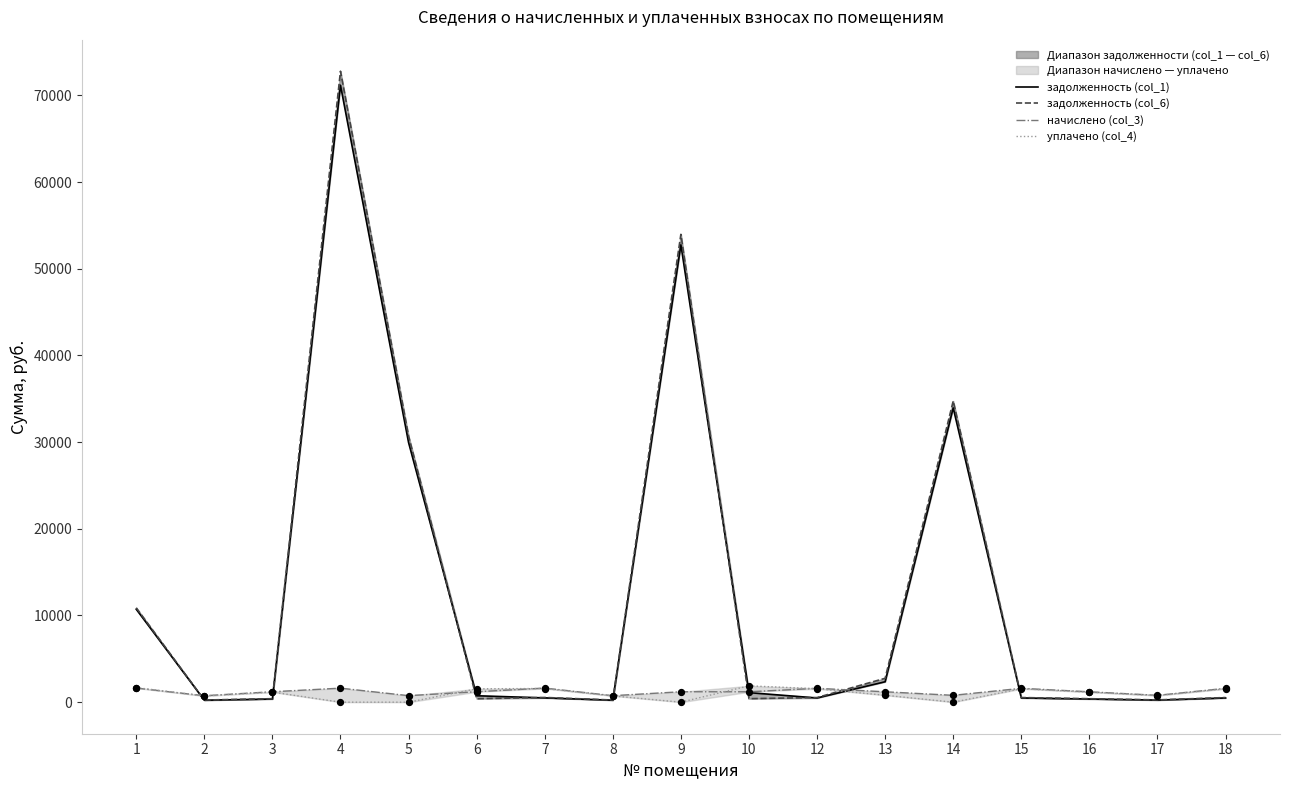

At which category is the sum across all series the highest?

4